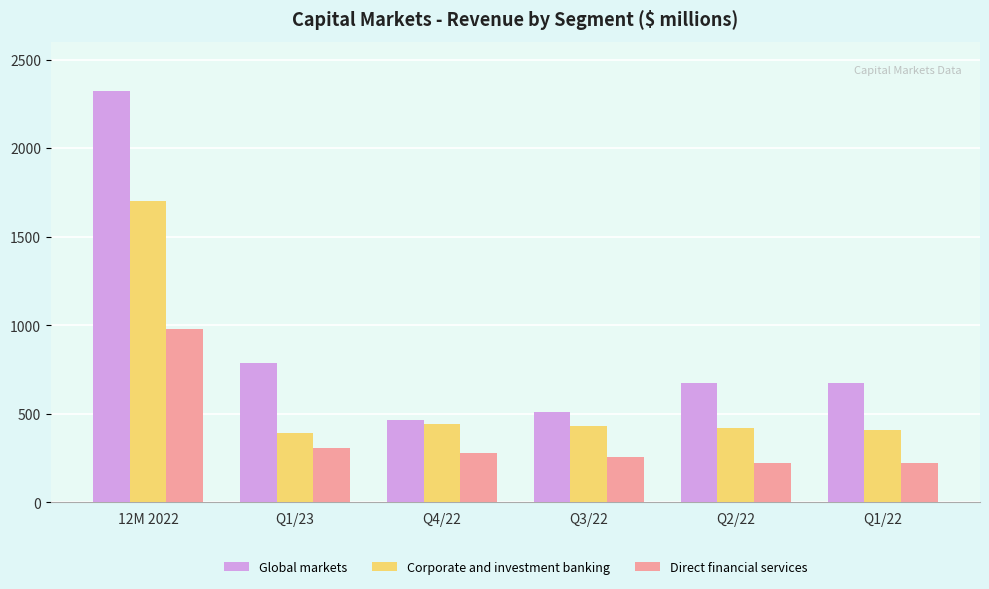

What position from the left is Q1/23?

2